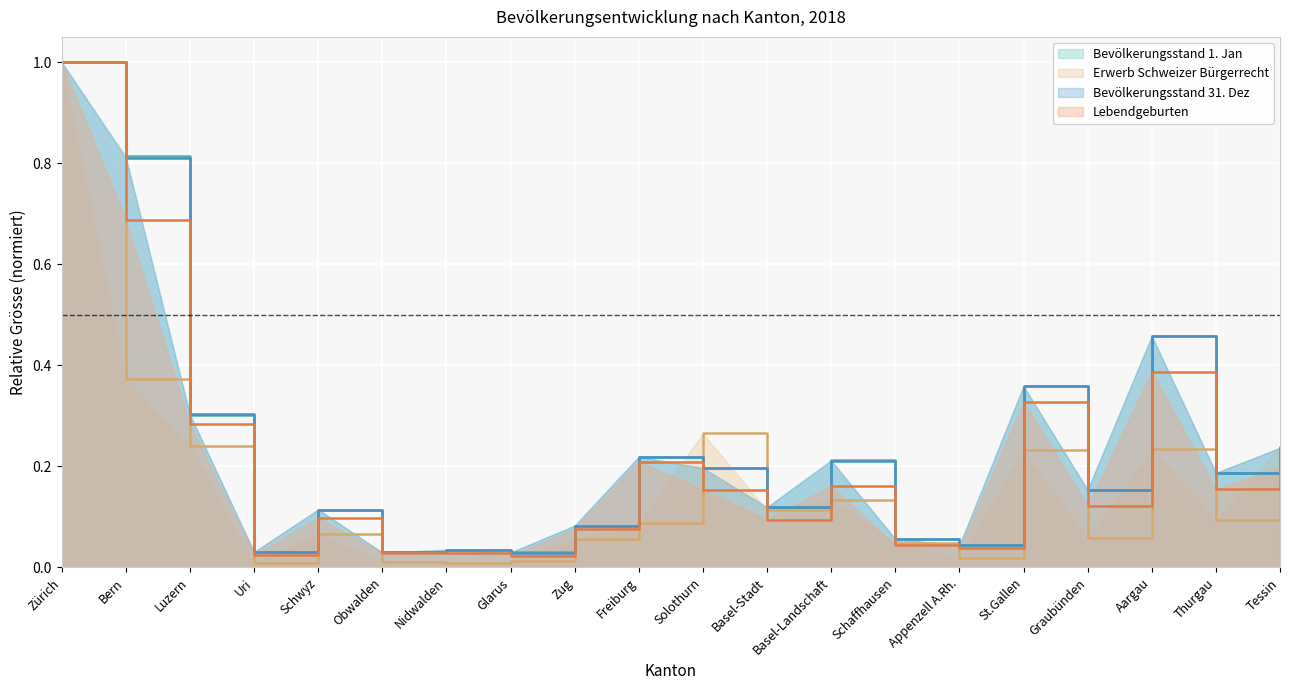

At which category does the chart reach its minimum across all series?

Nidwalden